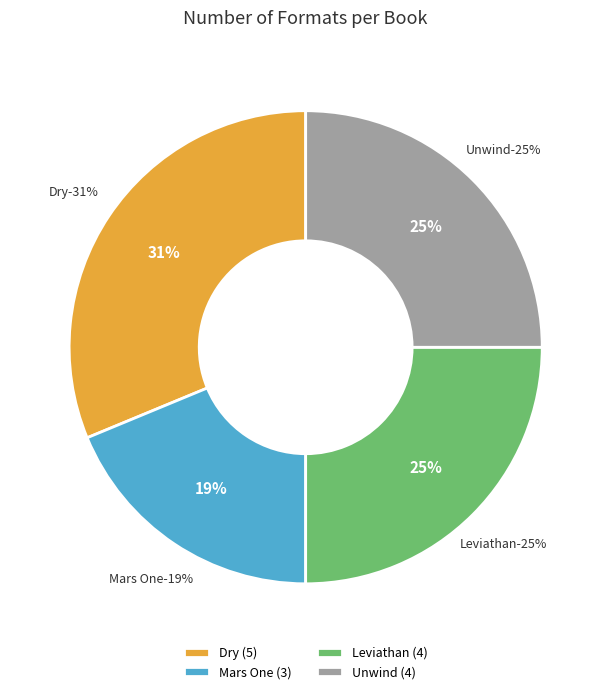

What percentage is the Mars One slice, to the nearest percent?

19%